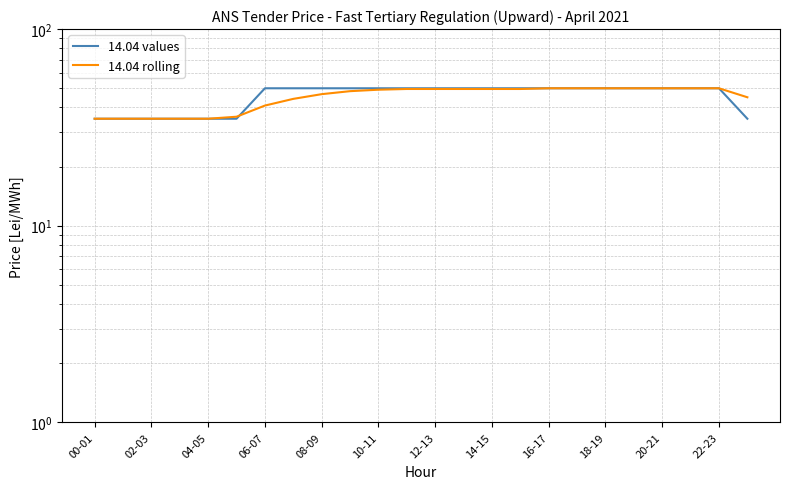

Between which two adjacent categories do 14.04 values and 14.04 rolling first intersect?

10-11 and 12-13